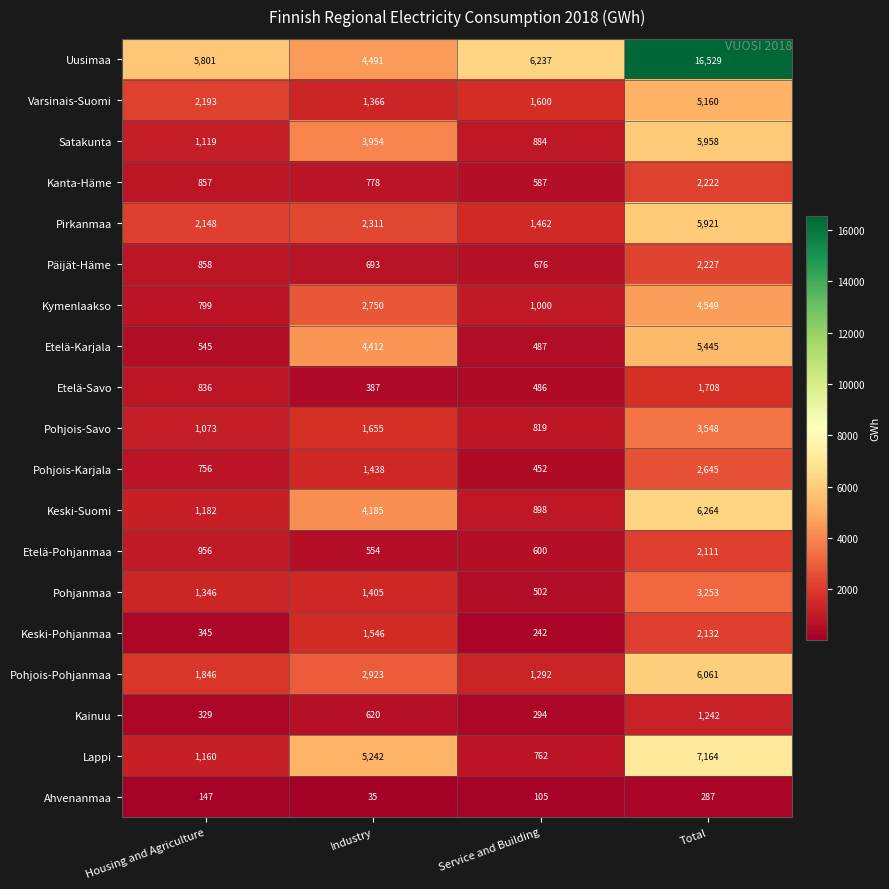

Rank the series by their maximum value, from highest to lowest.

Uusimaa, Lappi, Keski-Suomi, Pohjois-Pohjanmaa, Satakunta, Pirkanmaa, Etelä-Karjala, Varsinais-Suomi, Kymenlaakso, Pohjois-Savo, Pohjanmaa, Pohjois-Karjala, Päijät-Häme, Kanta-Häme, Keski-Pohjanmaa, Etelä-Pohjanmaa, Etelä-Savo, Kainuu, Ahvenanmaa